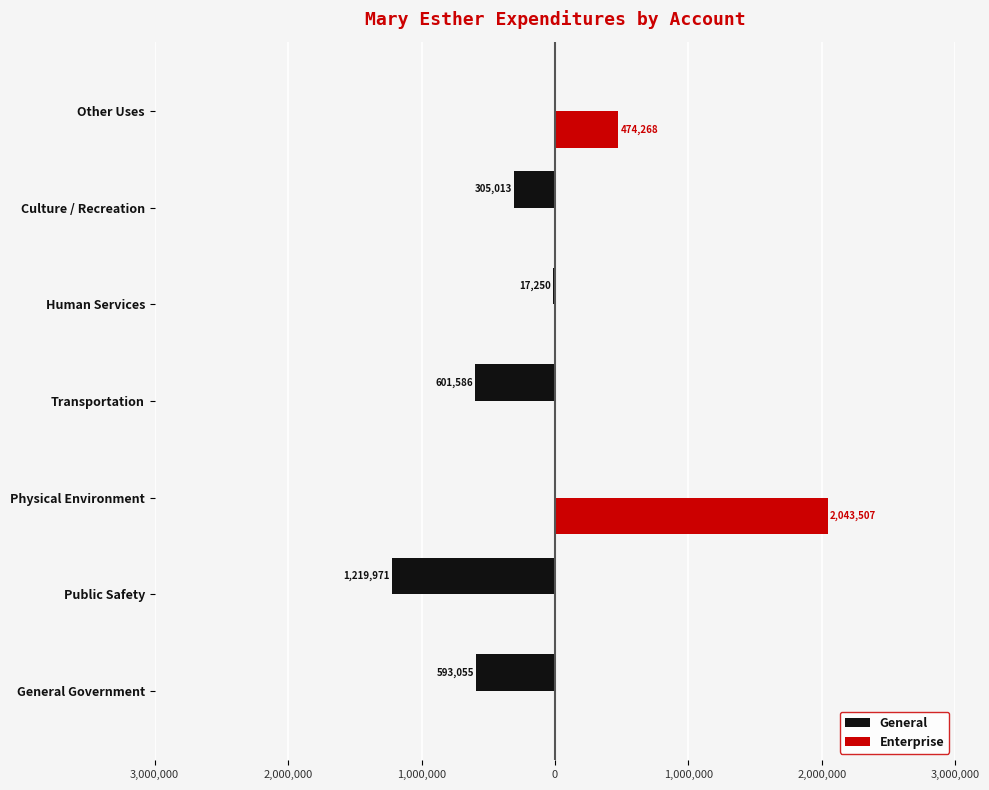

Rank the series by their maximum value, from highest to lowest.

Enterprise, General